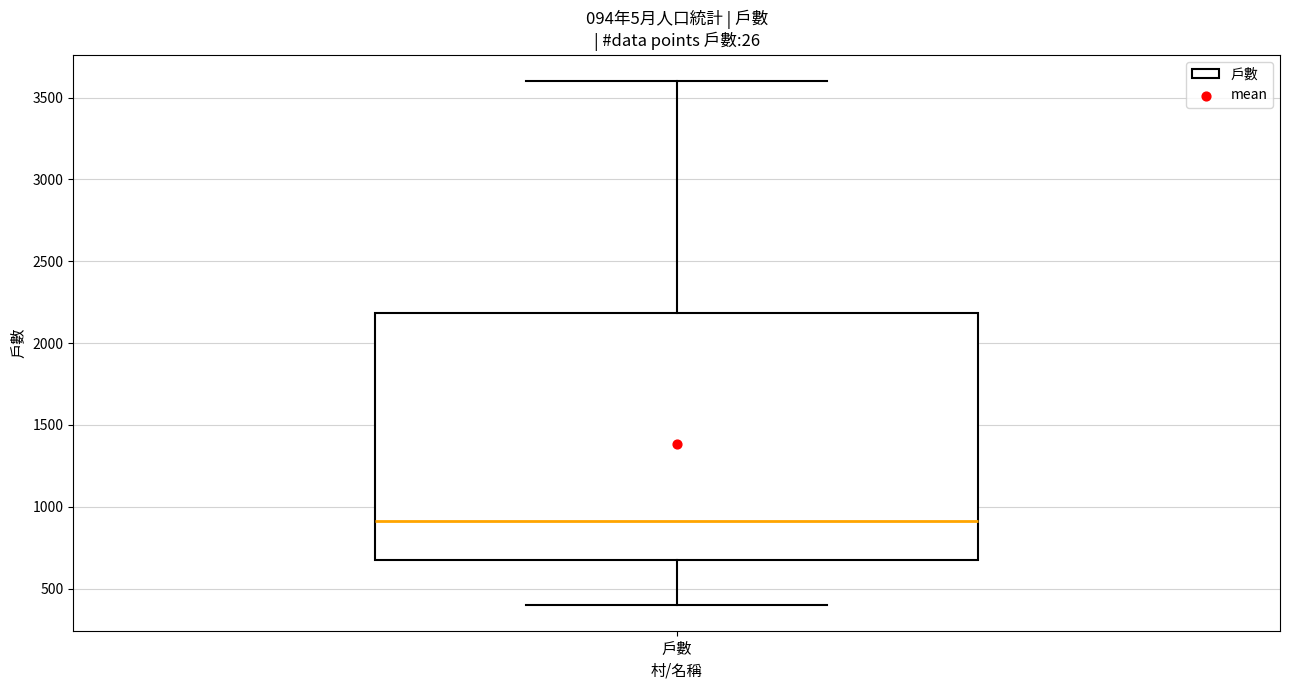

Where does the lower whisker of the box for 戶數 end on the y-axis? The values are not printed on the chart, so give them approximately, as read against the axis.

400